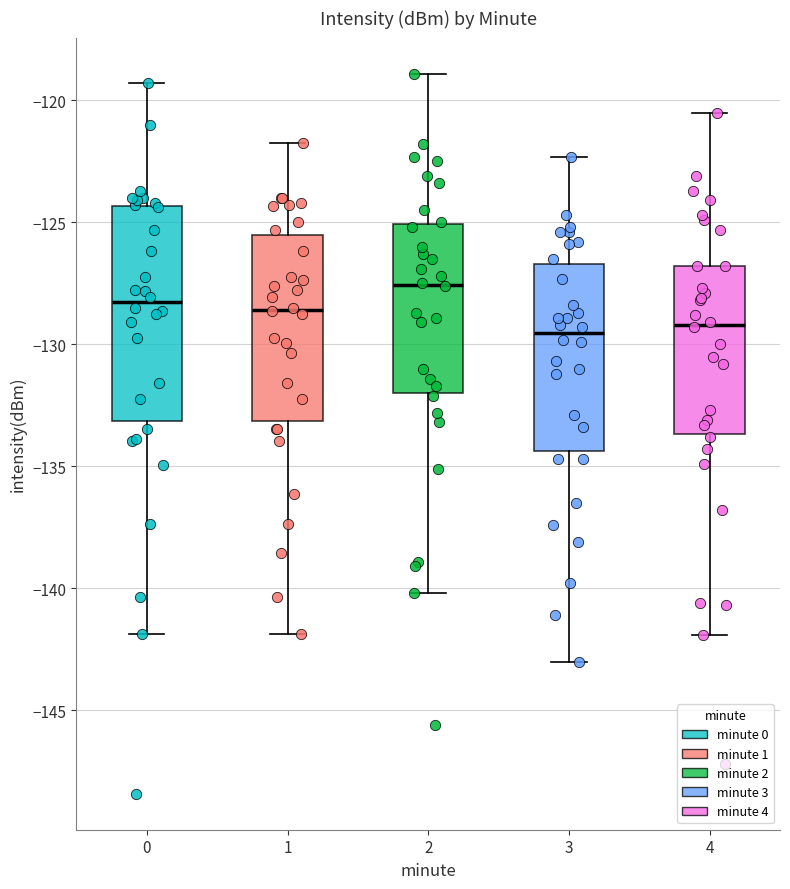

Where is the lower edge of the box at x = 1 on the y-axis? The values are not printed on the chart, so give them approximately, as read against the axis.

-133.0